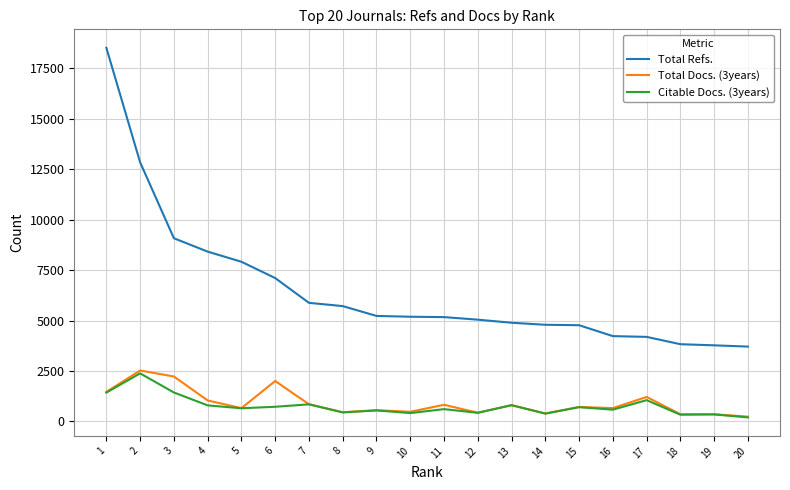

Which series has the largest total across all categories?

Total Refs.